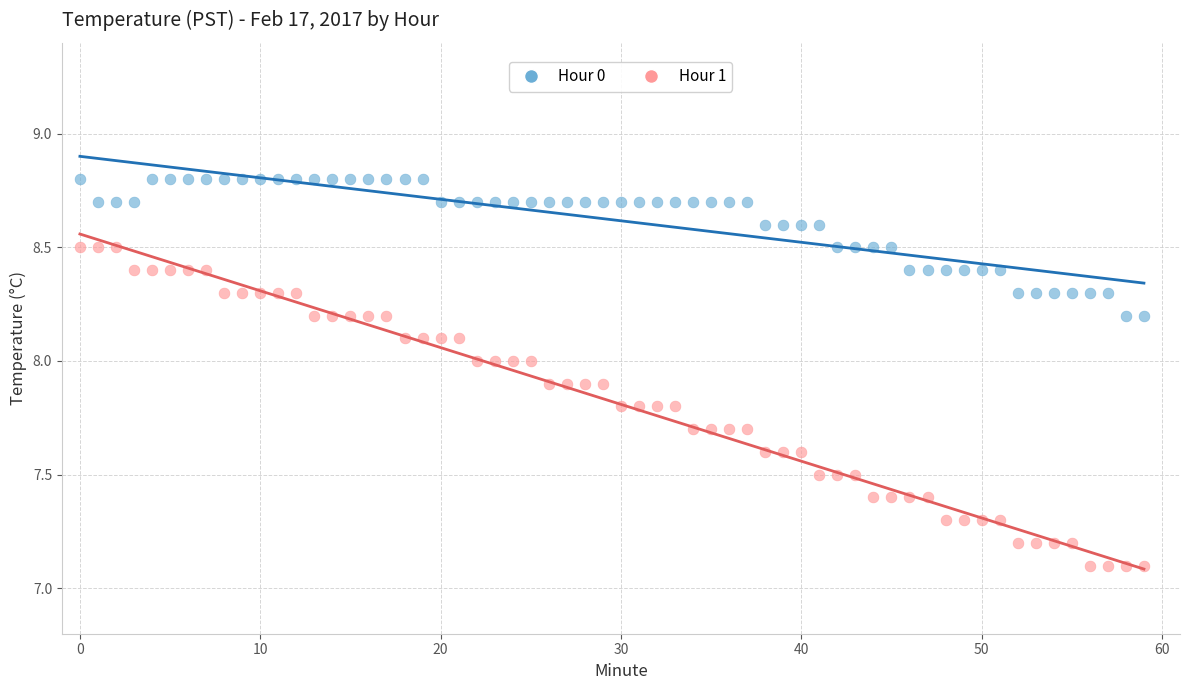

Which series has the widest spread of Y values?

Hour 1